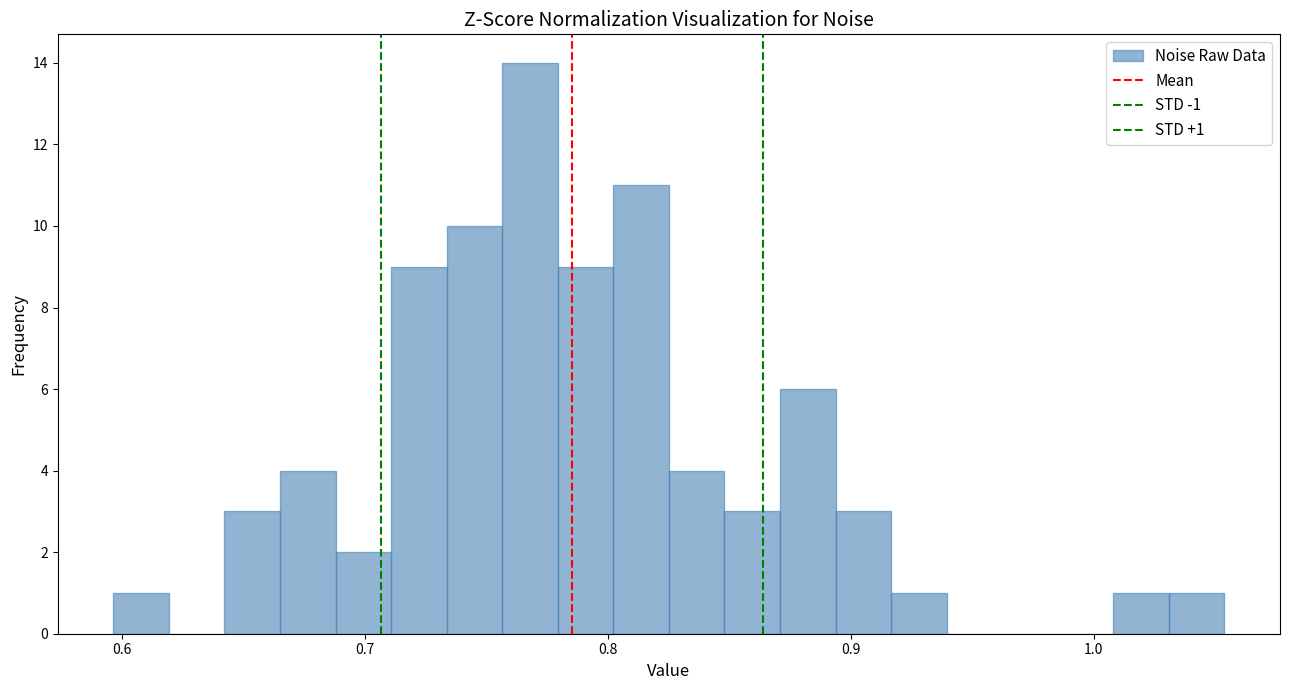

Around what value on the x-axis is the tallest bar? Give the approximate position of its centre, as read against the axis.

0.77